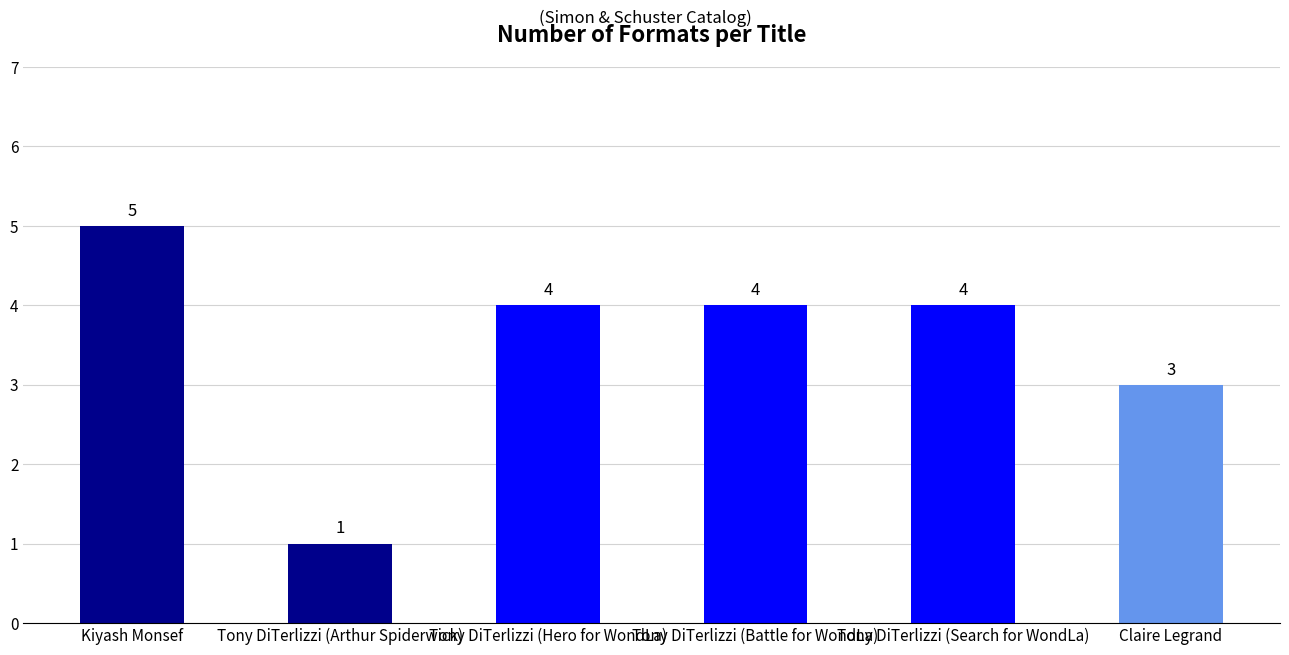

At which label is the value closest to 3?

Claire Legrand